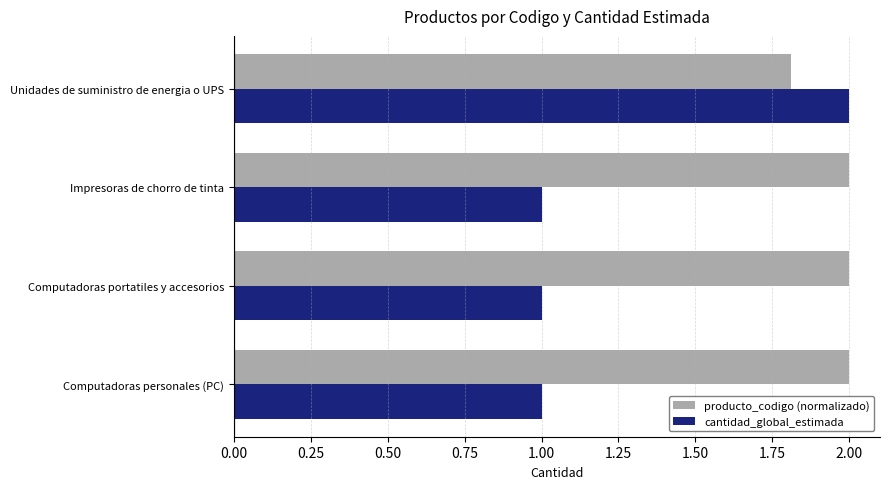

List the series in order of their overall mean, lowest first.

cantidad_global_estimada, producto_codigo (normalizado)